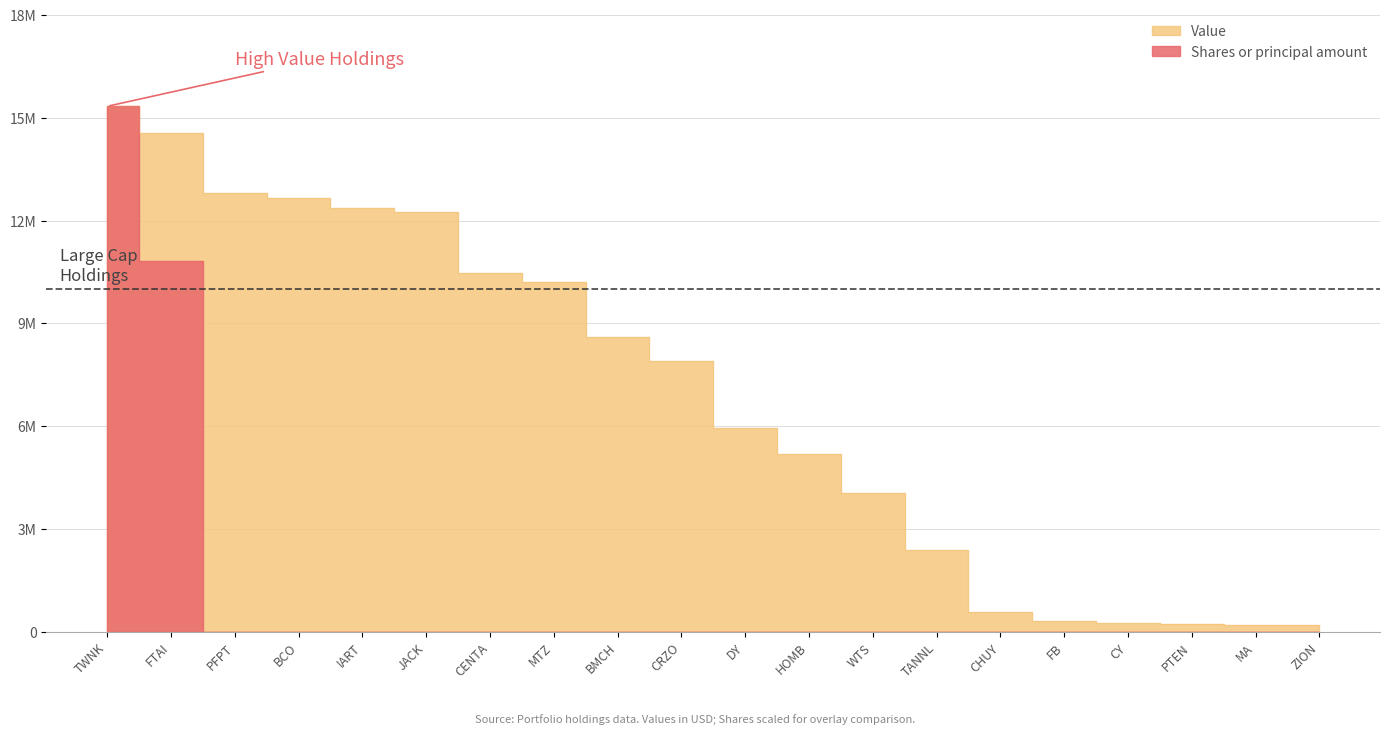

Reading right to left, transcribe all the data shown in this chart.

201000	203000	222000	264000	307000	588000	2394000	4056000	5193000	5933000	7915000	8614000	10217000	10478000	12259000	12380000	12655000	12803000	14562000	15332000